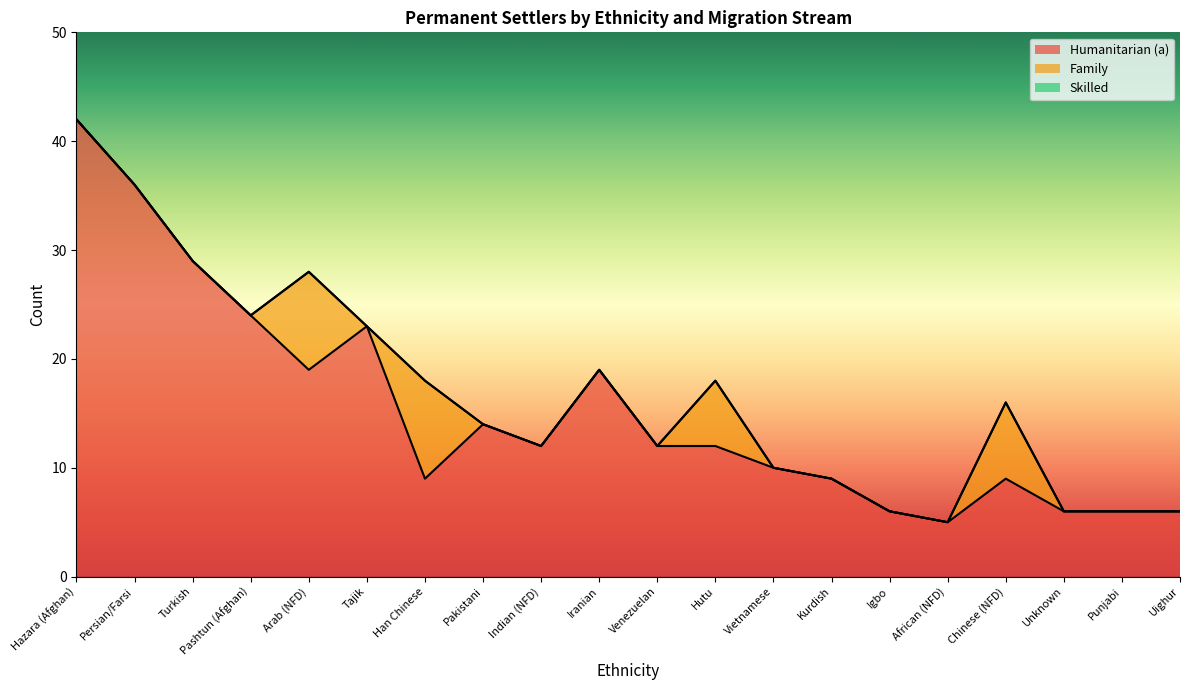

At which category does Family reach its first local valley?

Tajik